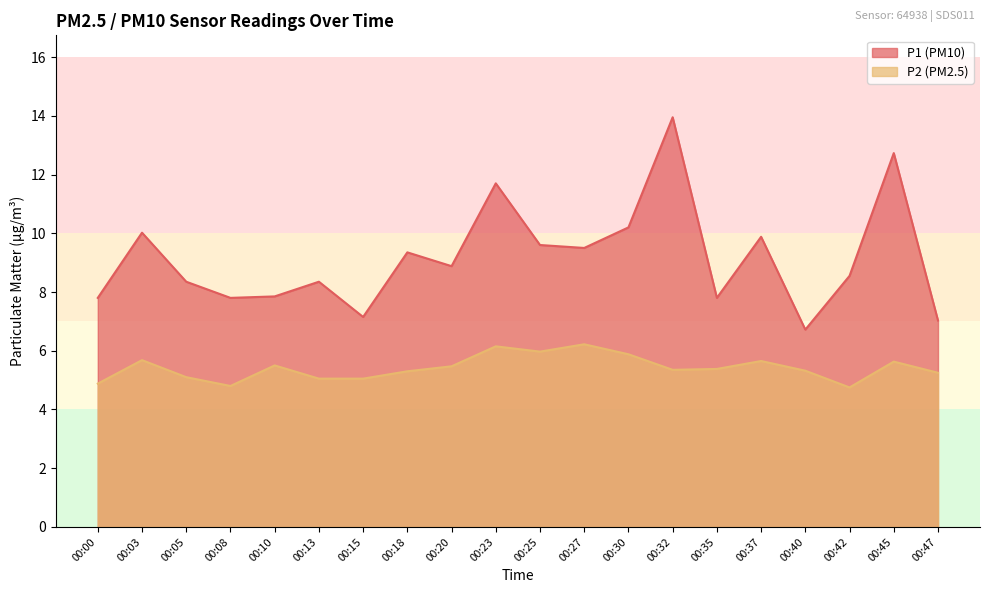

Which series has the largest total across all categories?

P1 (PM10)